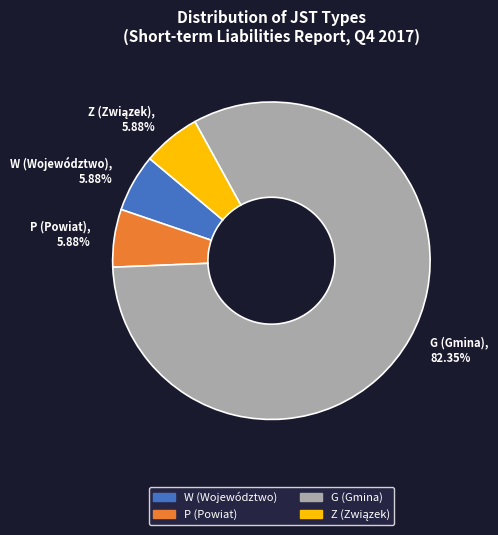

To the nearest percent, what portion does Z represent?

6%